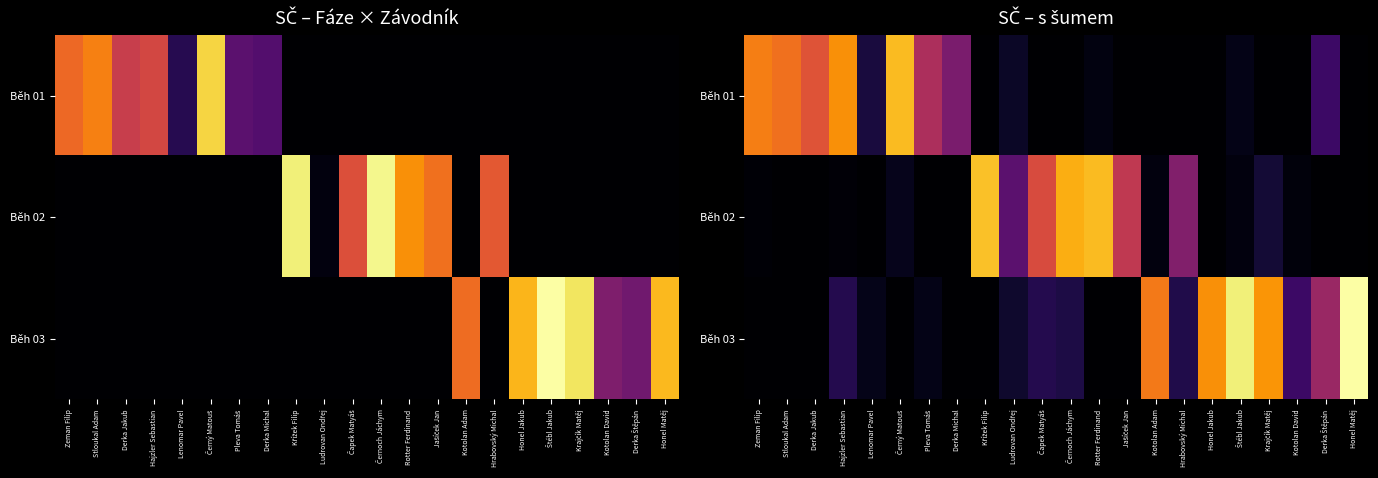

At which label does Běh 02 first exceed 2?

Černý Matouš